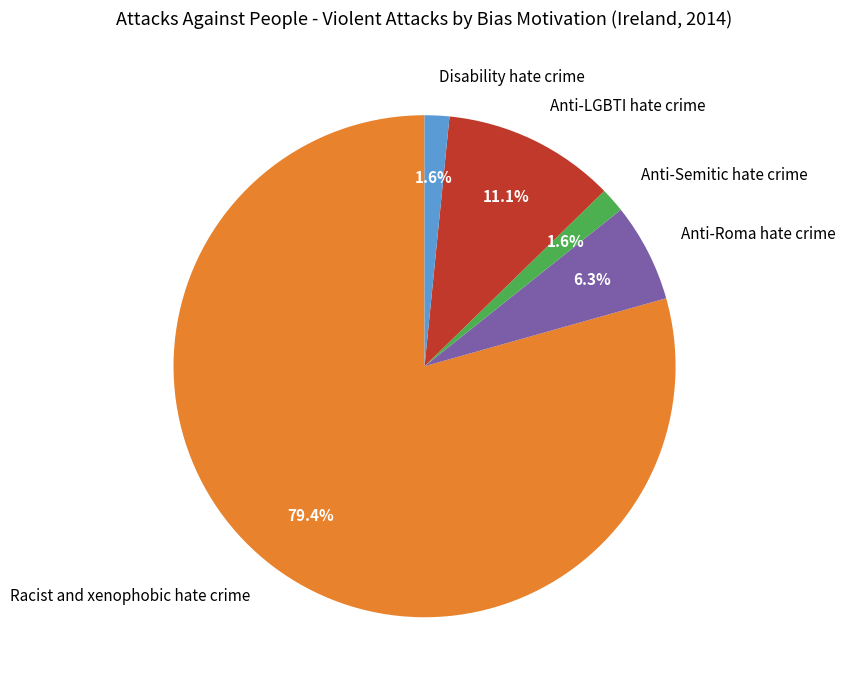

To the nearest percent, what portion does Anti-Semitic hate crime represent?

2%